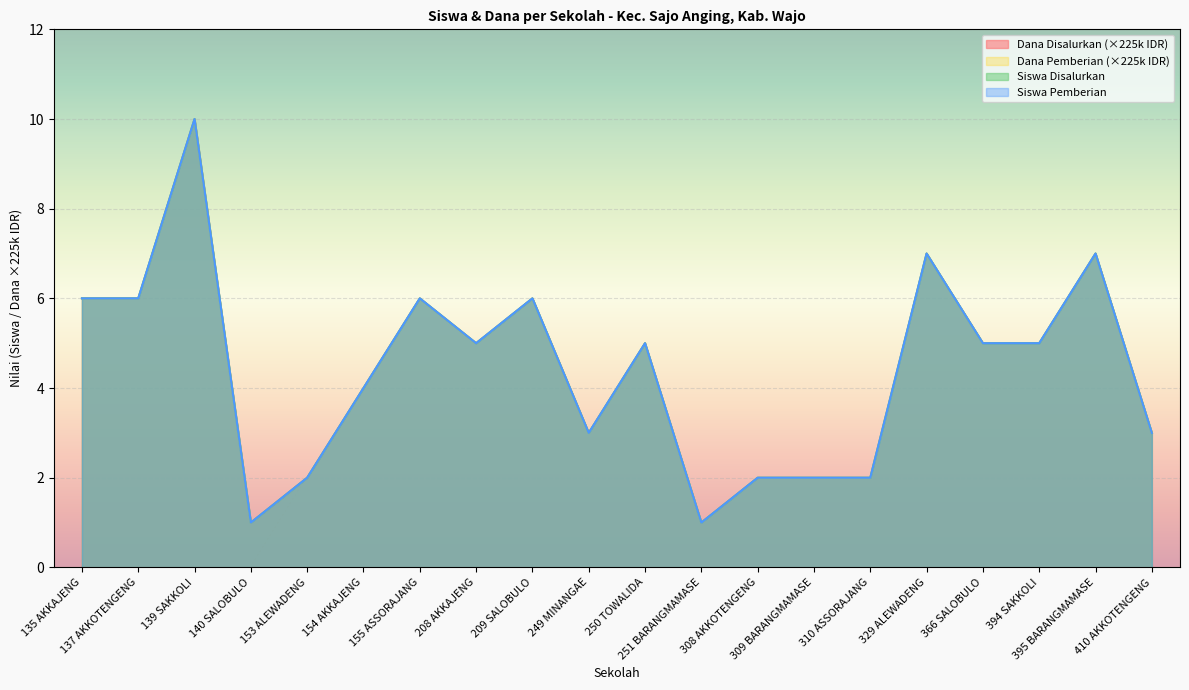

What is the average value of the Dana Pemberian series?

4